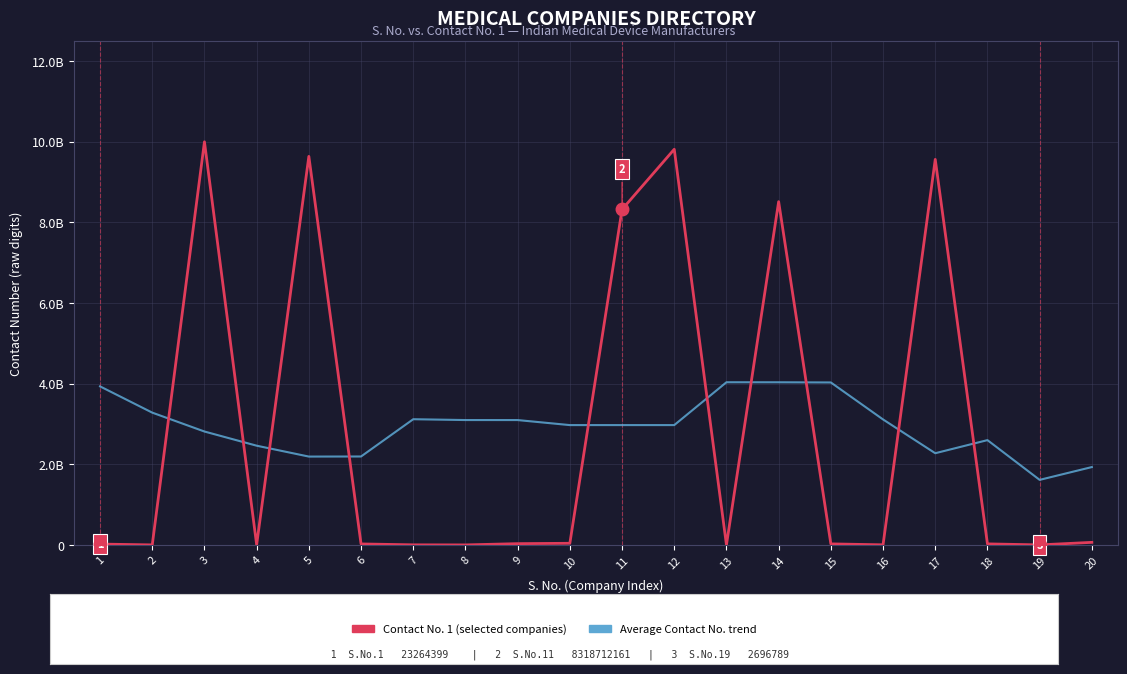

Which series has the largest total across all categories?

Average Contact No. trend